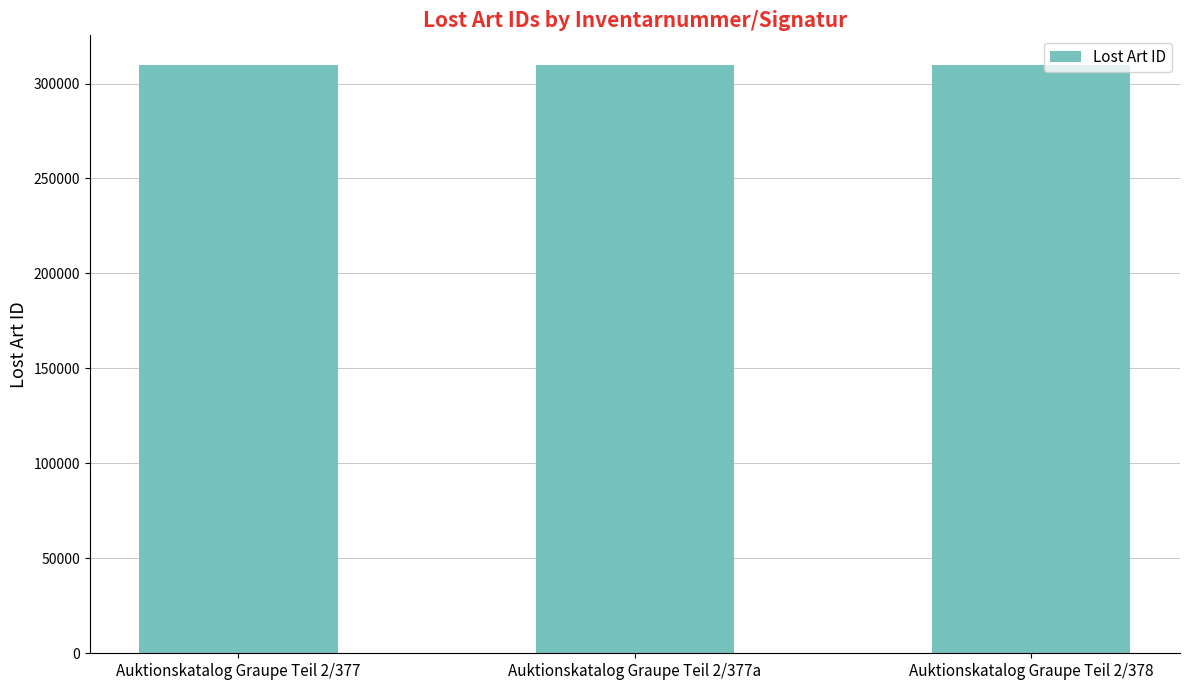

Are the bars grouped side by side (vs. stacked)?

No